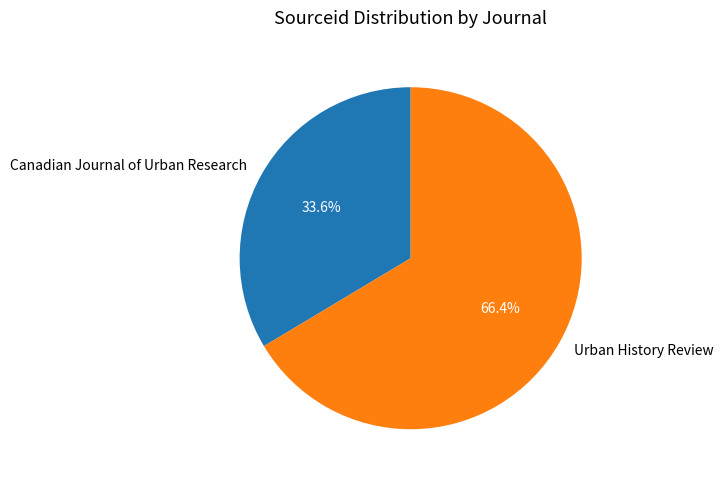

To the nearest percent, what is the difference between the largest and smallest slice percentages?

33%